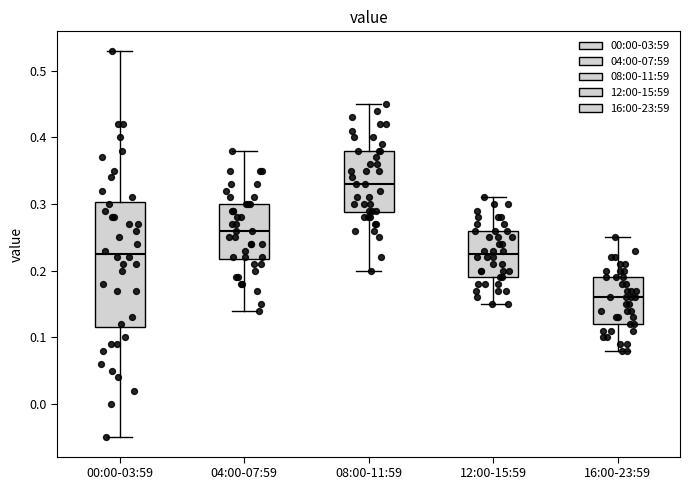

Where is the upper edge of the box for 16:00-23:59 on the y-axis? The values are not printed on the chart, so give them approximately, as read against the axis.

0.19